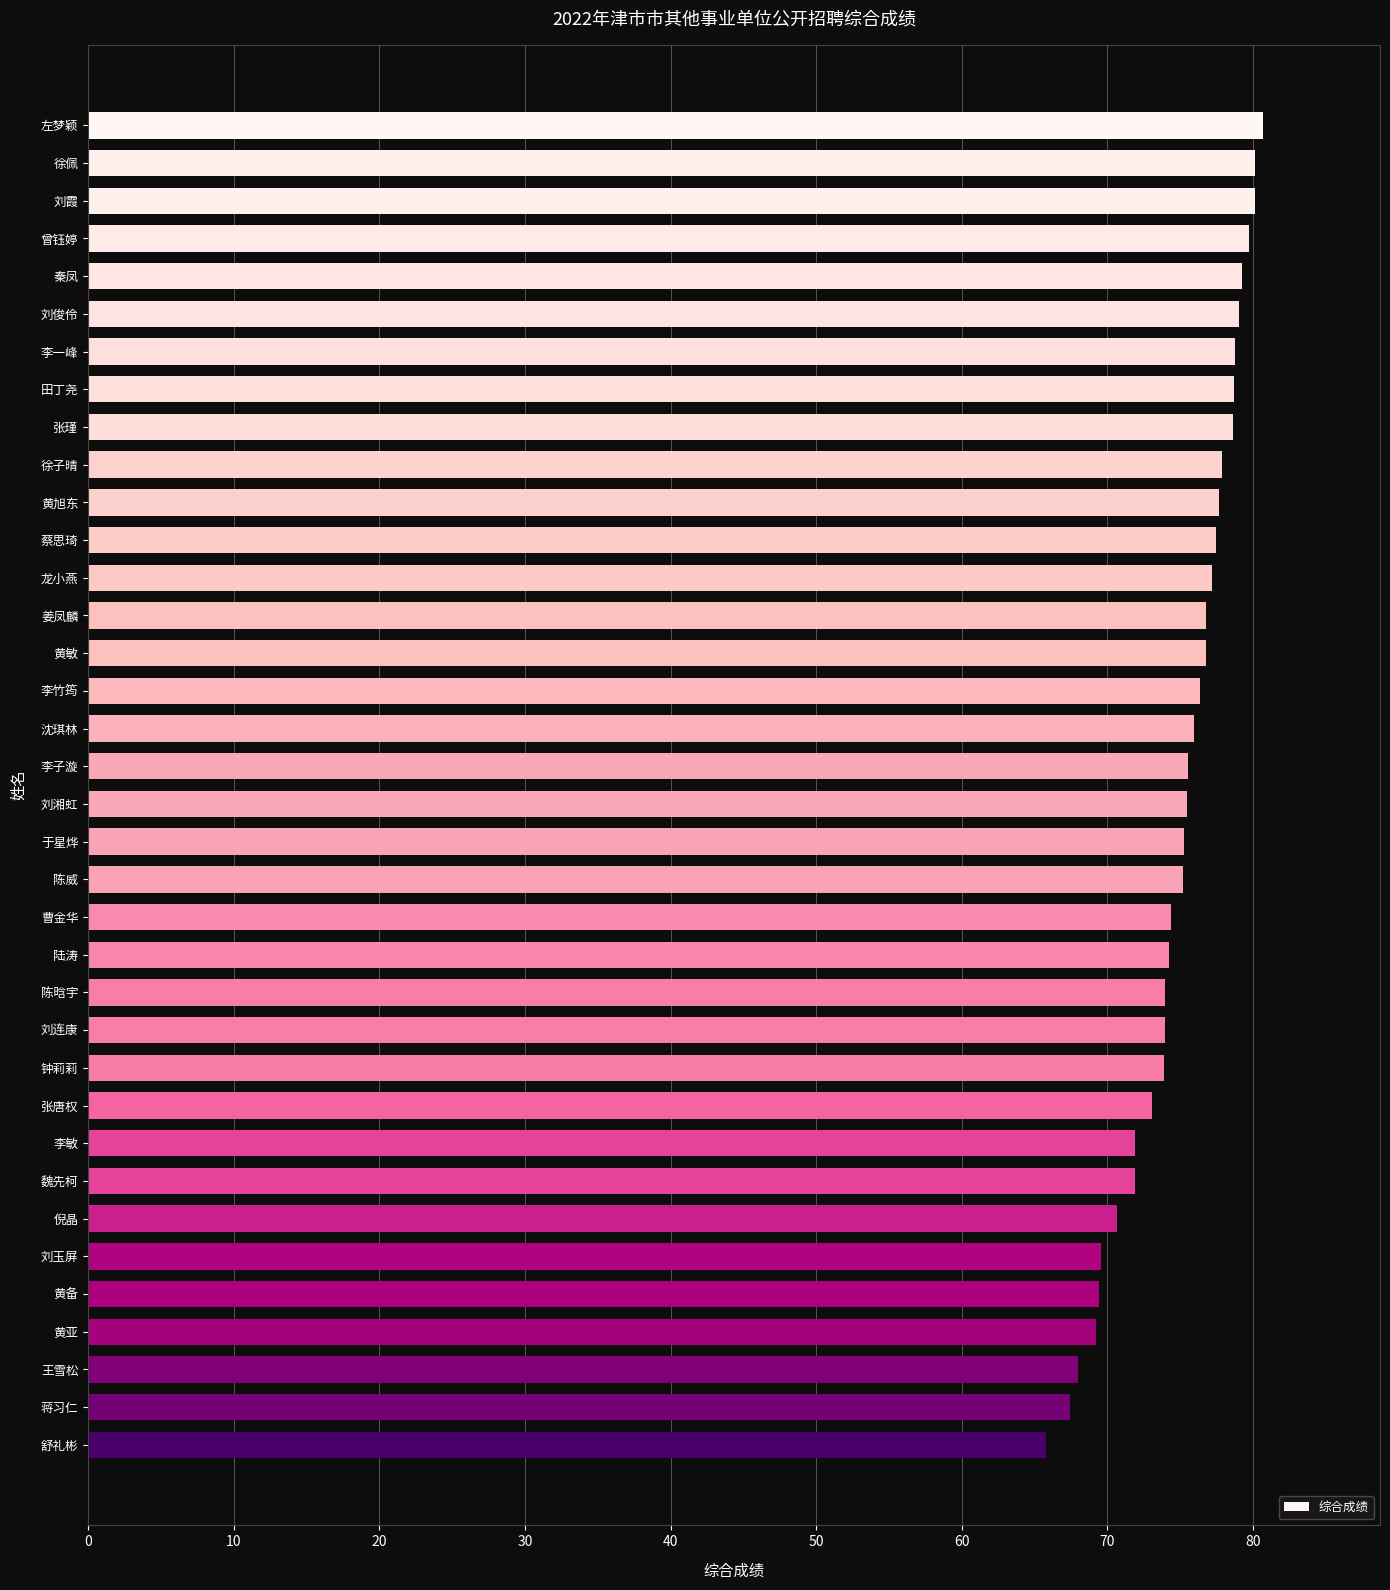

The chart shows a value of 127.7 at 李竹筠. True or false?

False